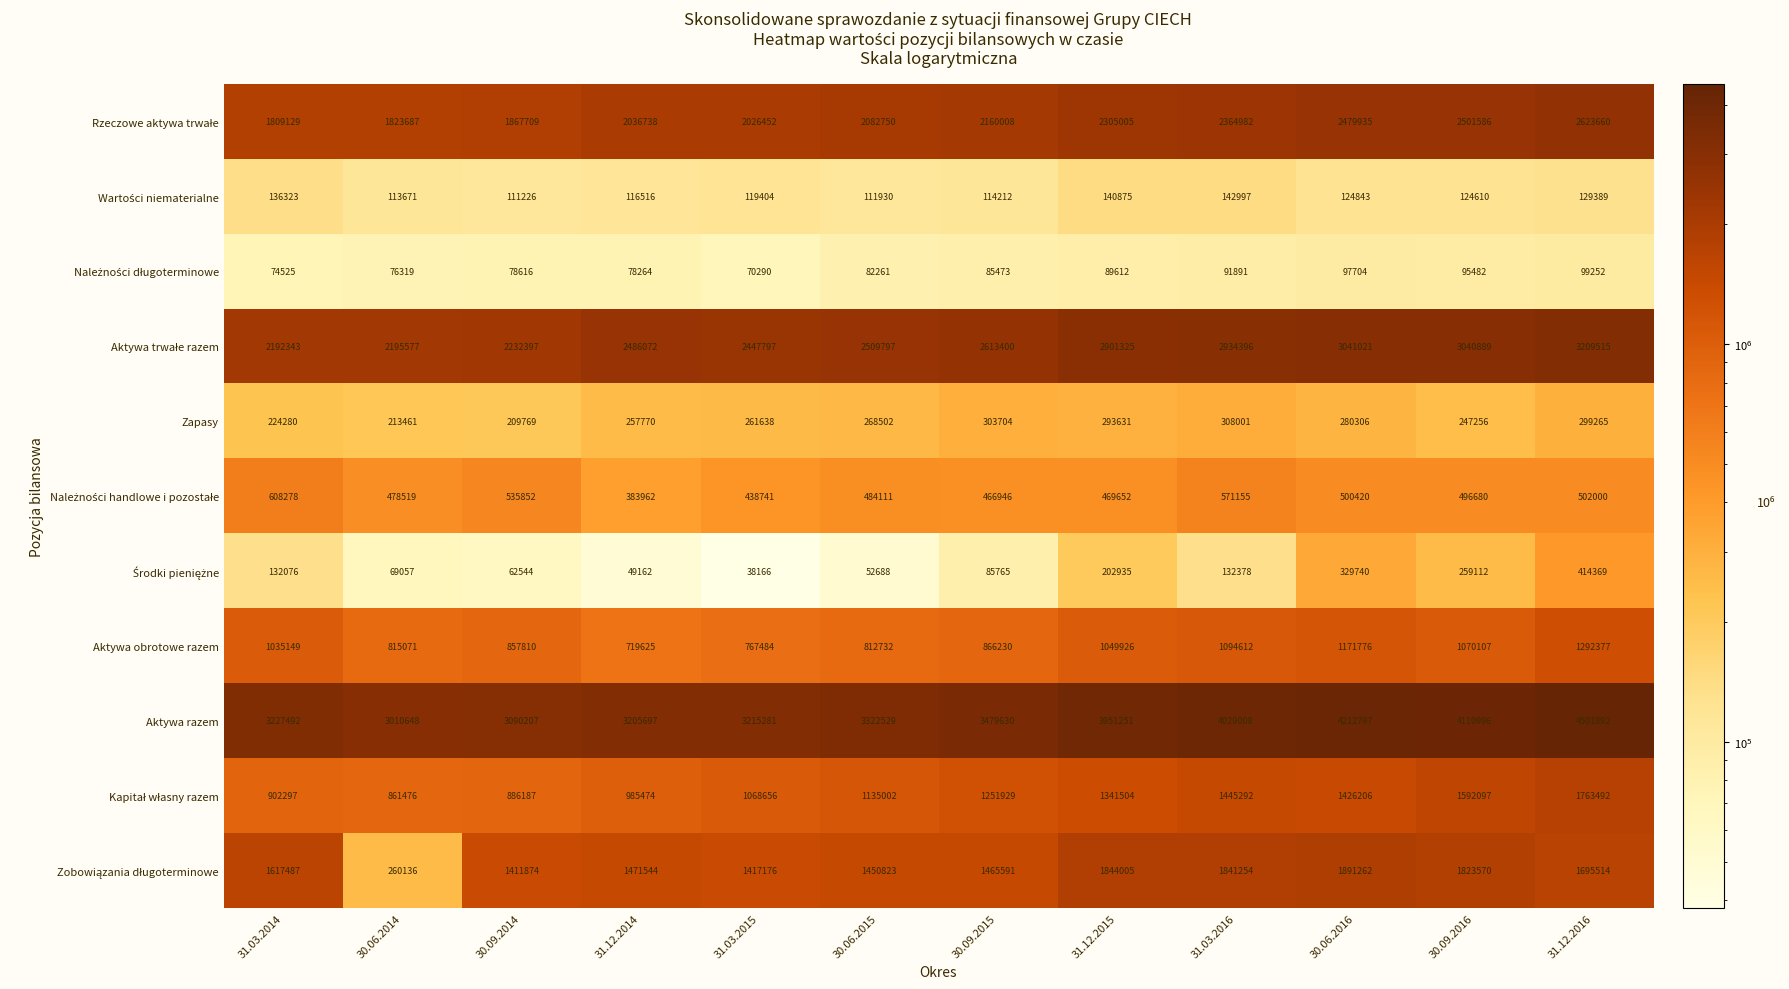

Which series changed the most between 30.09.2015 and 30.09.2016?

Aktywa razem